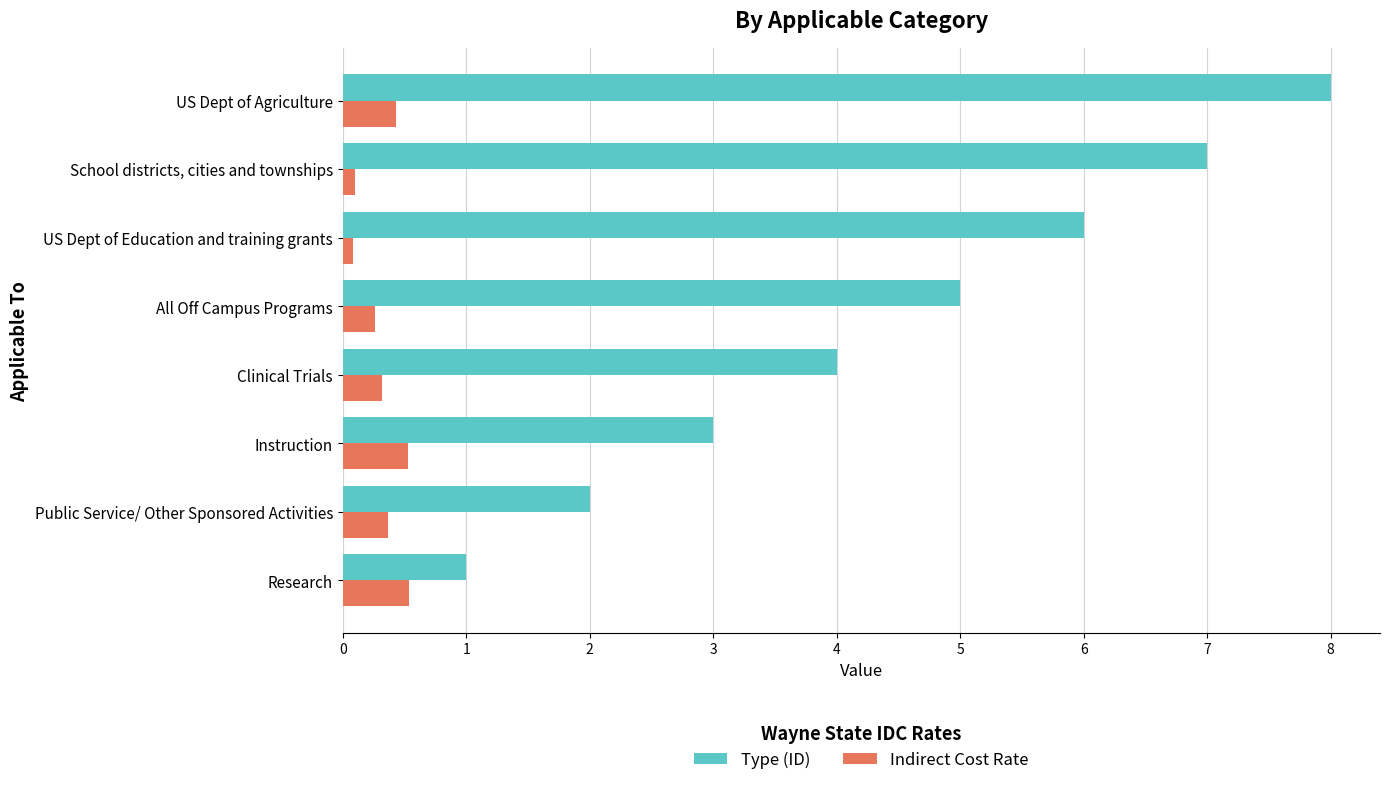

What is the average value of the Indirect Cost Rate series?

0.3